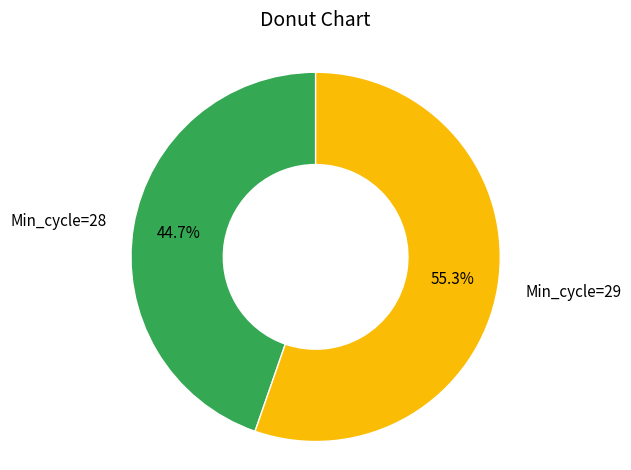

Which has a higher value, Min_cycle=28 or Min_cycle=29?

Min_cycle=29